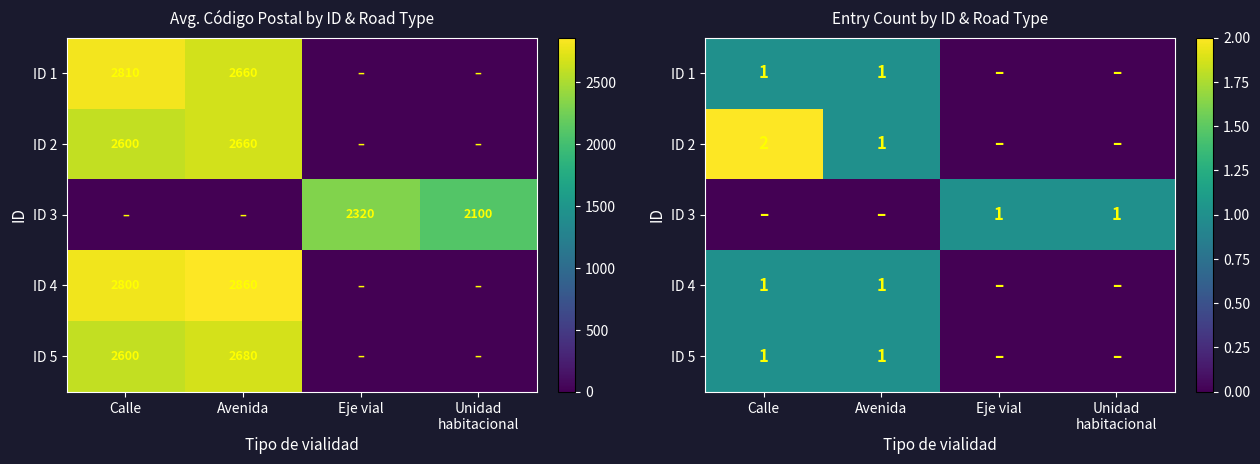

Where is ID 5 nearest to the value 0?

Eje vial